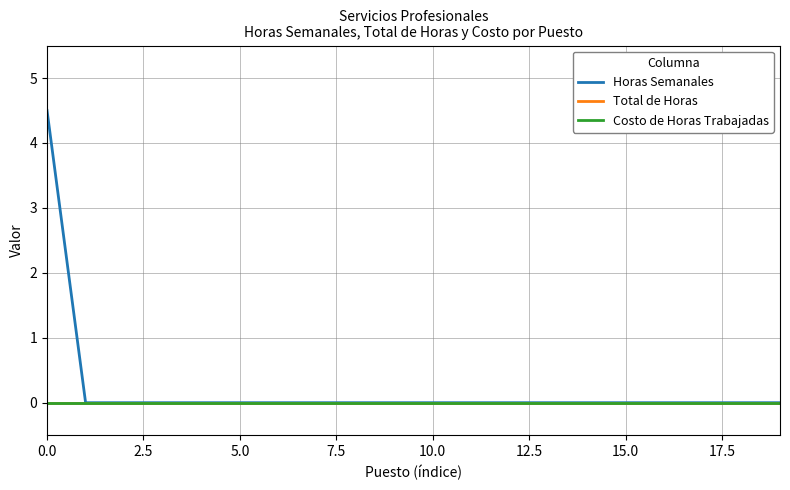

What is the label of the 3rd point from the right?

17